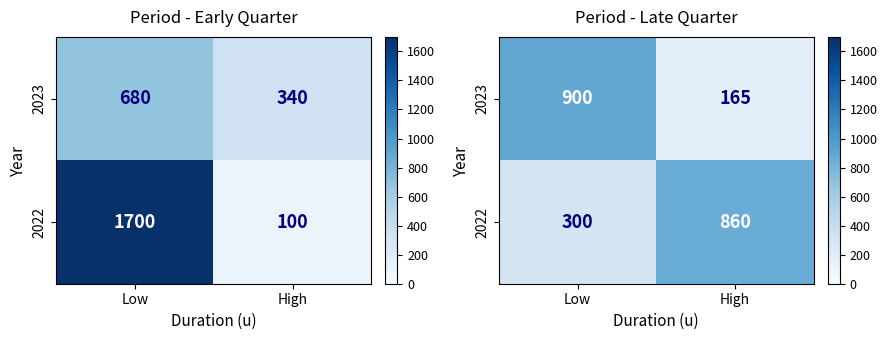

True or false: 2023 has a value of 1219 at Low.

False